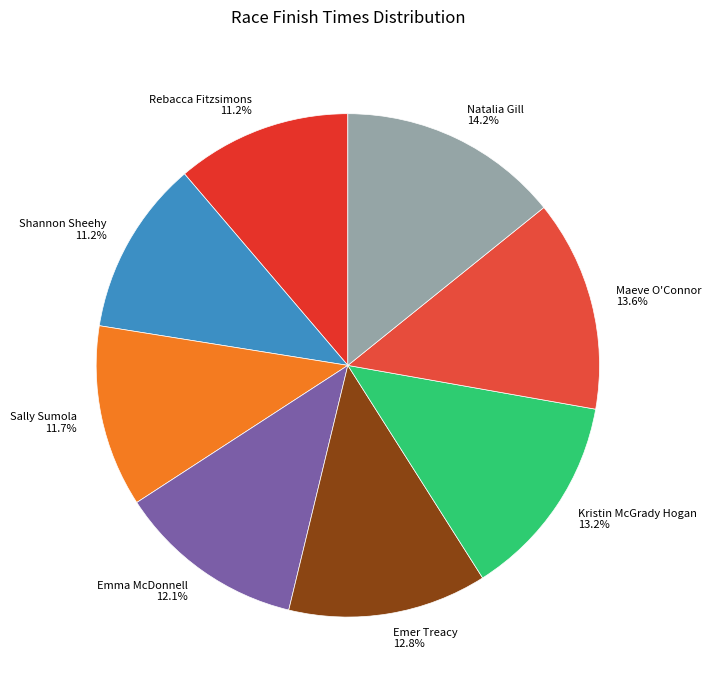

Between Emer Treacy and Maeve O'Connor, which is larger?

Maeve O'Connor